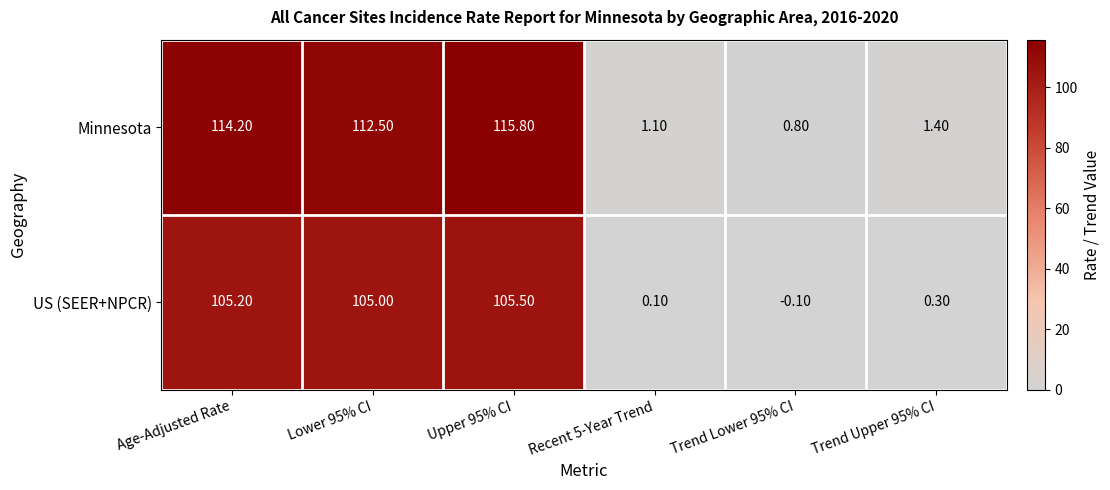

Rank the categories by Minnesota value from highest to lowest.

Upper 95% CI, Age-Adjusted Rate, Lower 95% CI, Trend Upper 95% CI, Recent 5-Year Trend, Trend Lower 95% CI